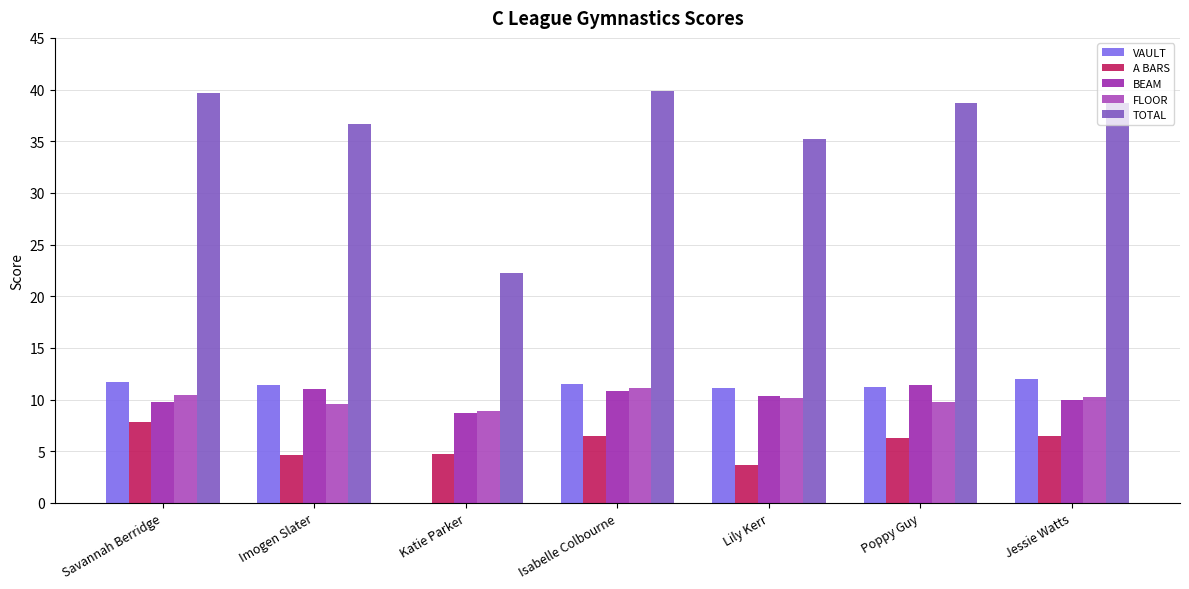

What is the value of the FLOOR bar at the 1st from the left?

10.4